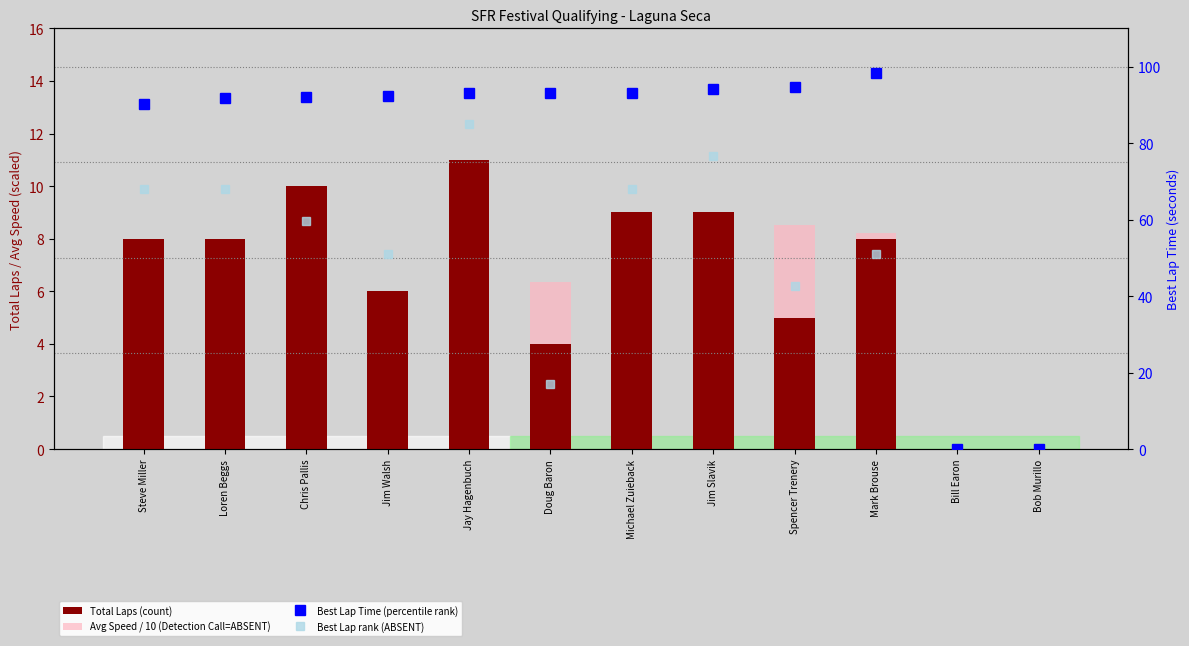

Reading right to left, list all the values displayed in this chart.

Total Laps (count): 0.0	0.0	8.0	5.0	9.0	9.0	4.0	11.0	6.0	10.0	8.0	8.0
Avg Speed / 10 (Detection Call=ABSENT): 0.0	0.0	8.2	8.5	8.6	6.5	6.3	7.6	5.5	7.4	6.7	7.1
Best Lap Time (percentile rank): 0.0	0.0	98.2	94.5	94.0	93.2	93.1	93.0	92.3	92.0	91.7	90.3
Best Lap rank (ABSENT): 0.0	0.0	51.0	42.5	76.5	68.0	17.0	85.0	51.0	59.5	68.0	68.0